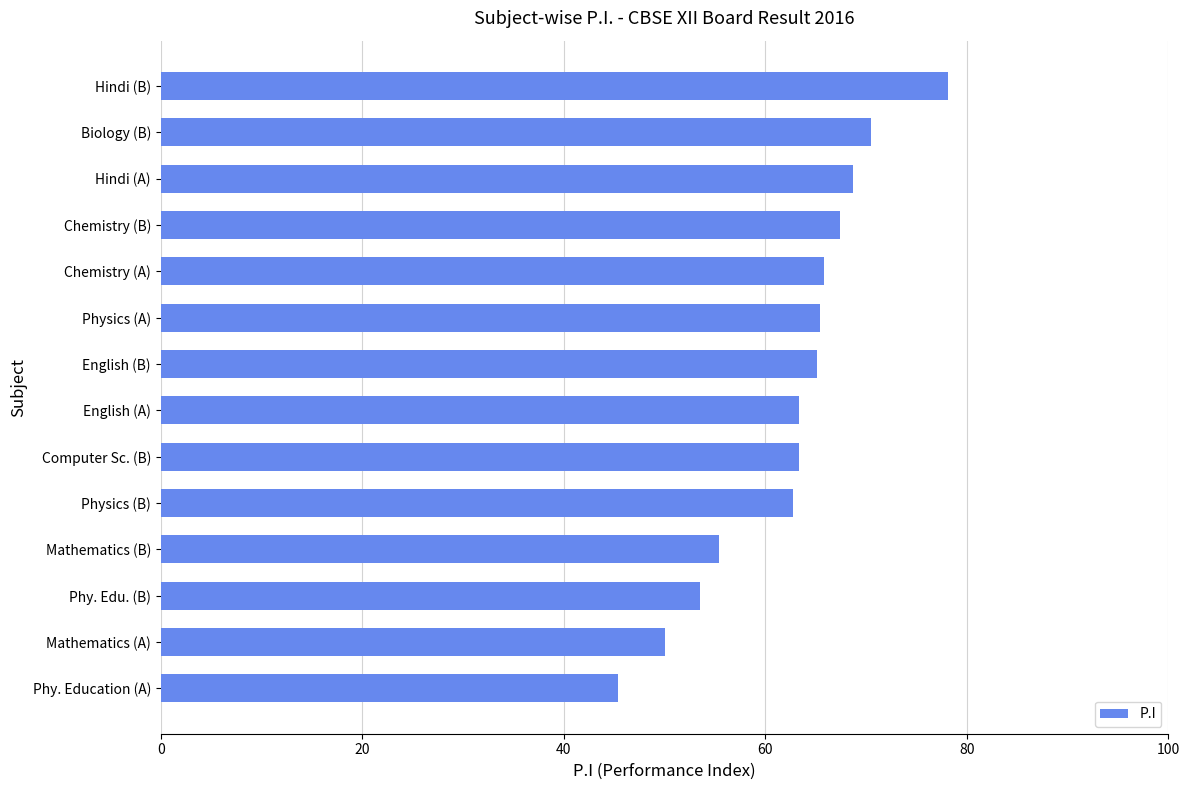

Are the bars horizontal?

Yes